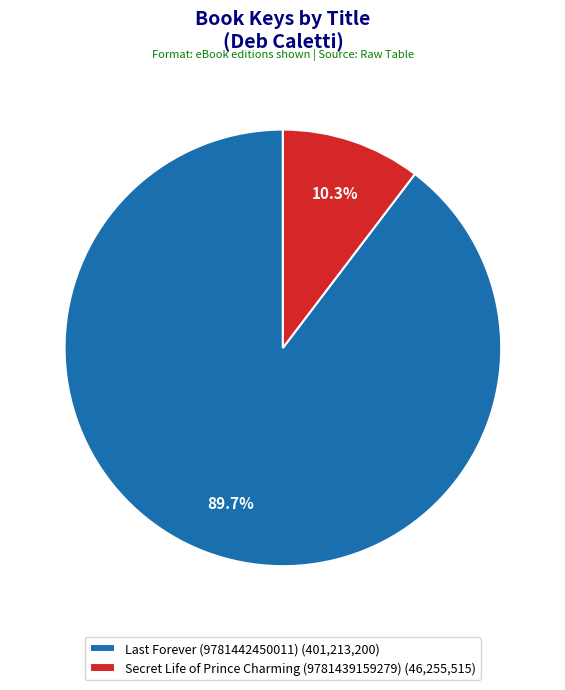

To the nearest percent, what is the average slice percentage?

50%